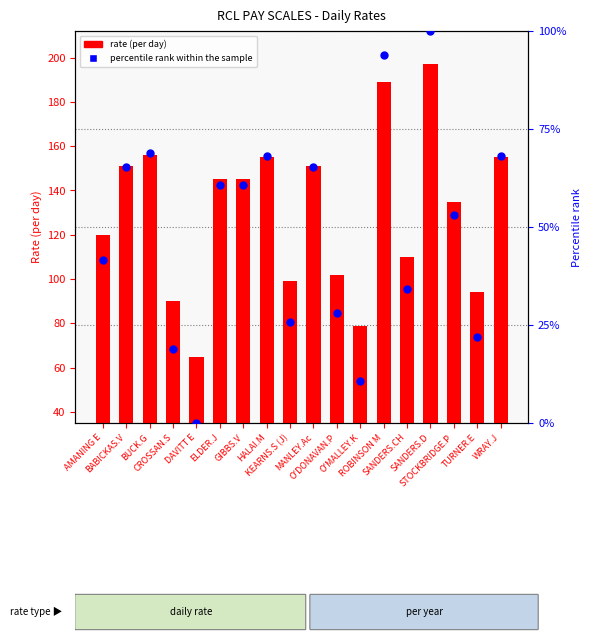

Which series contains the lowest Y value?

percentile rank within the sample